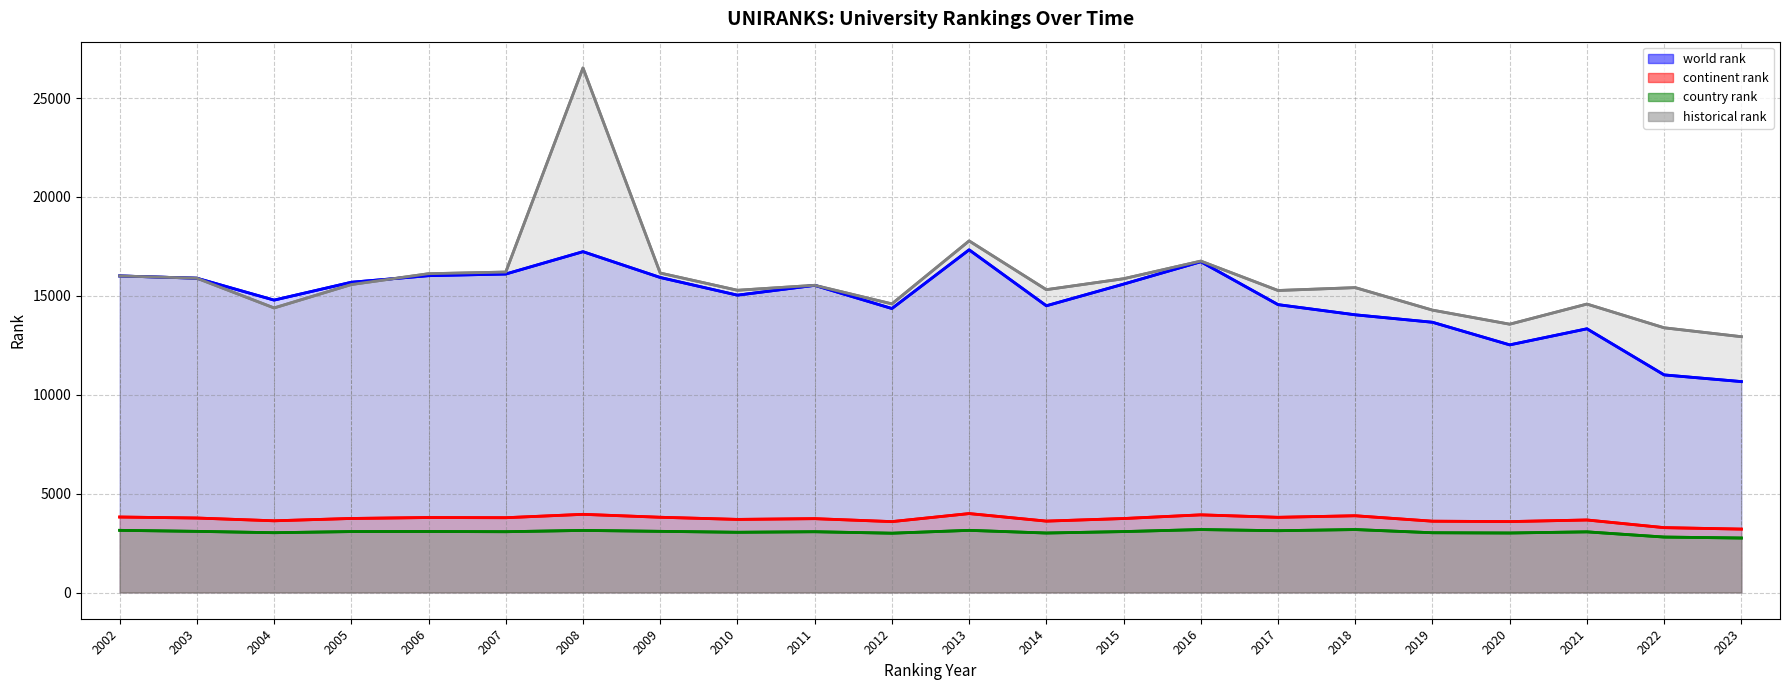

What value does the country rank series have at 2014?

3007.0